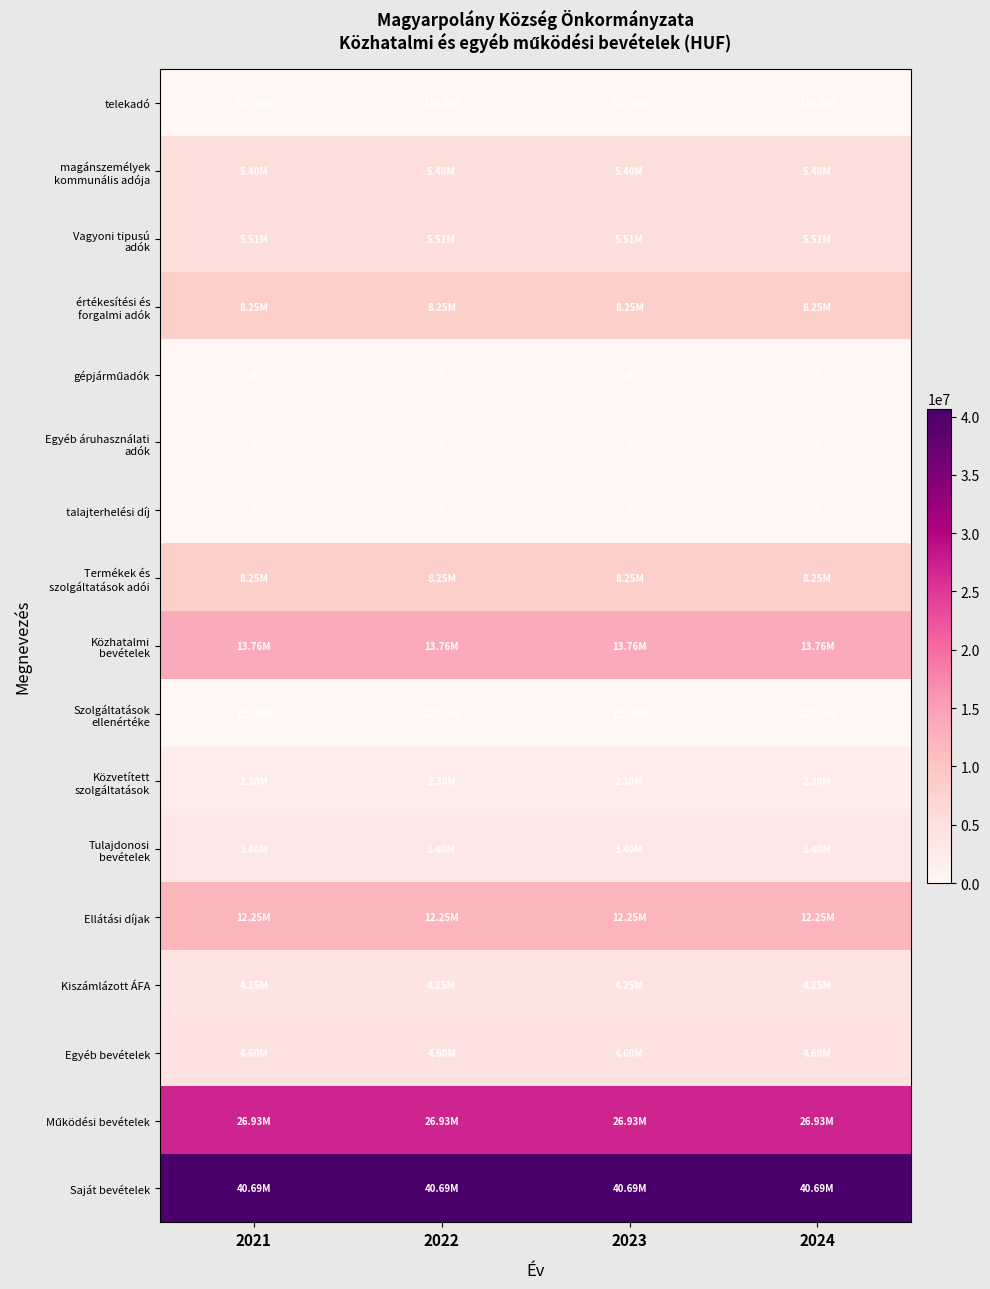

Is the value of gépjárműadók at 2024 greater than the value of Működési bevételek at 2021?

No